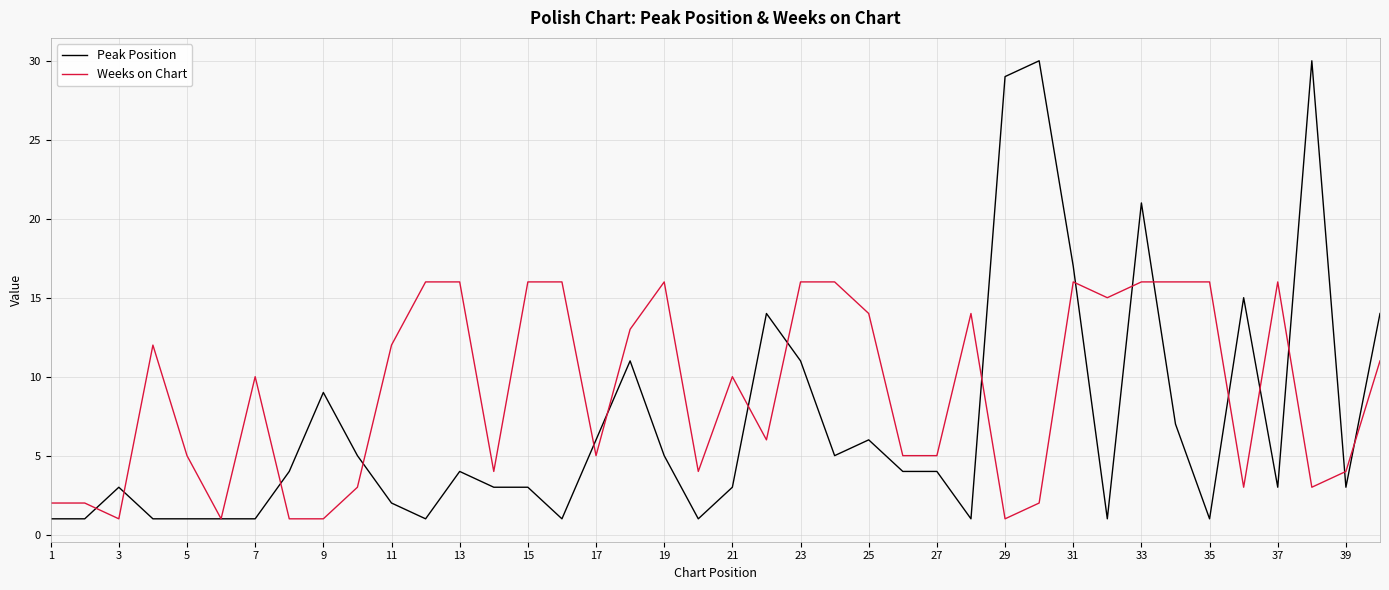

List the series in order of their overall mean, lowest first.

Peak Position, Weeks on Chart